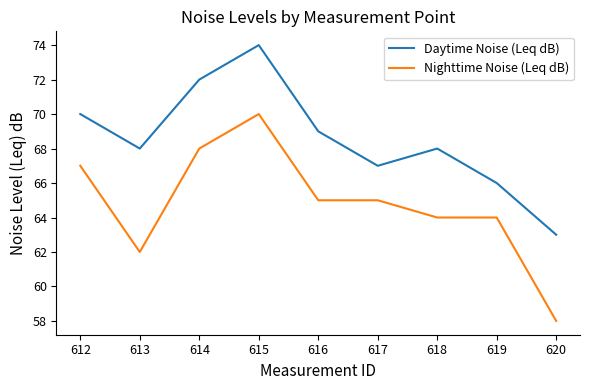

The Nighttime Noise (Leq dB) series shows 65 at 616. True or false?

True